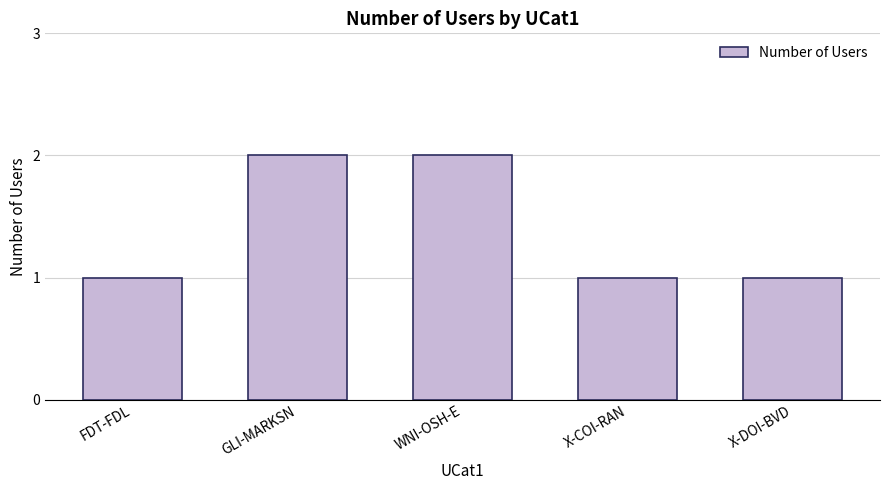

What position from the left is X-DOI-BVD?

5